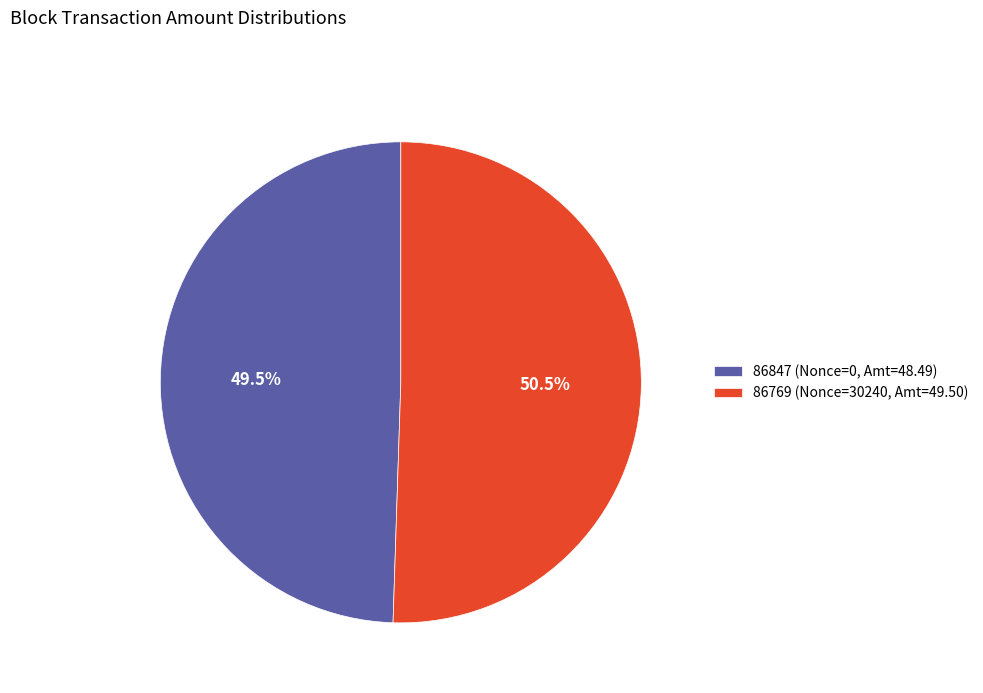

Combined, what portion of the pie is 86769 and 86847?

100.0%